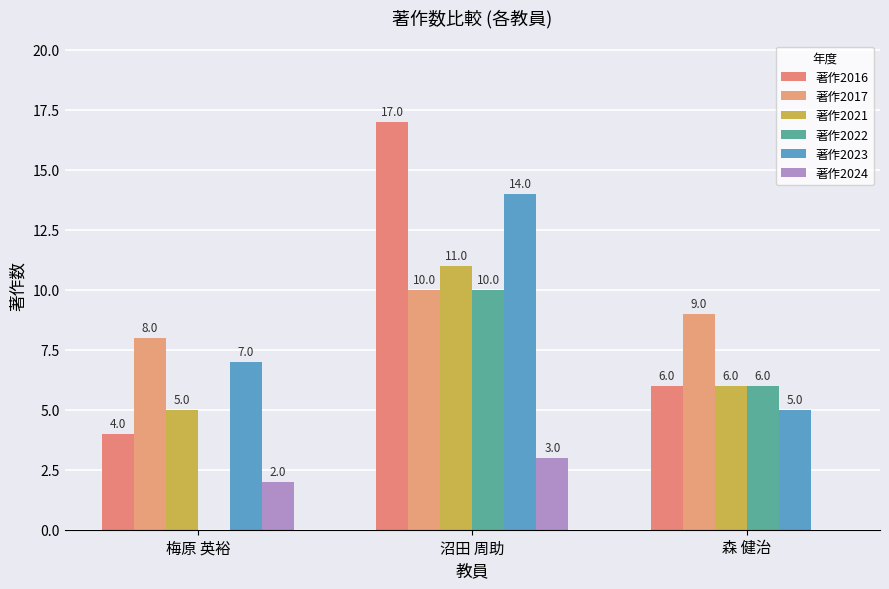

Reading left to right, transcribe all the data shown in this chart.

著作2016: 梅原 英裕=4	沼田 周助=17	森 健治=6
著作2017: 梅原 英裕=8	沼田 周助=10	森 健治=9
著作2021: 梅原 英裕=5	沼田 周助=11	森 健治=6
著作2022: 梅原 英裕=0	沼田 周助=10	森 健治=6
著作2023: 梅原 英裕=7	沼田 周助=14	森 健治=5
著作2024: 梅原 英裕=2	沼田 周助=3	森 健治=0